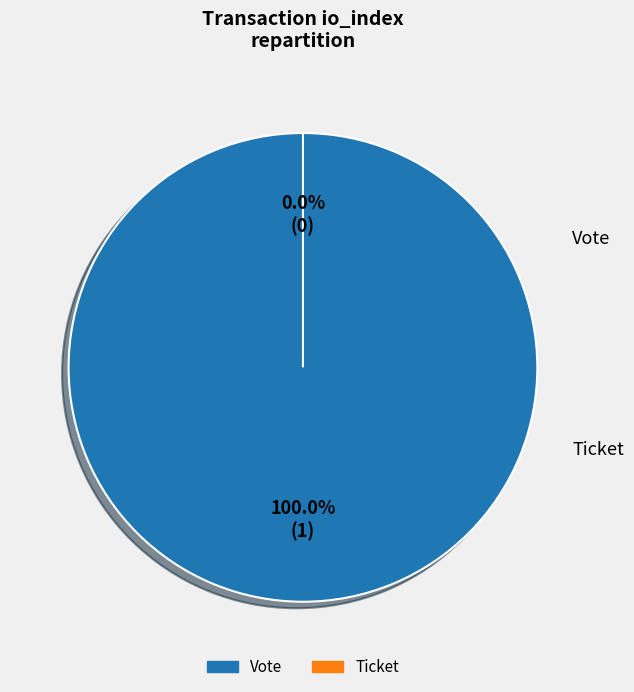

Count the number of slices in the pie.

2